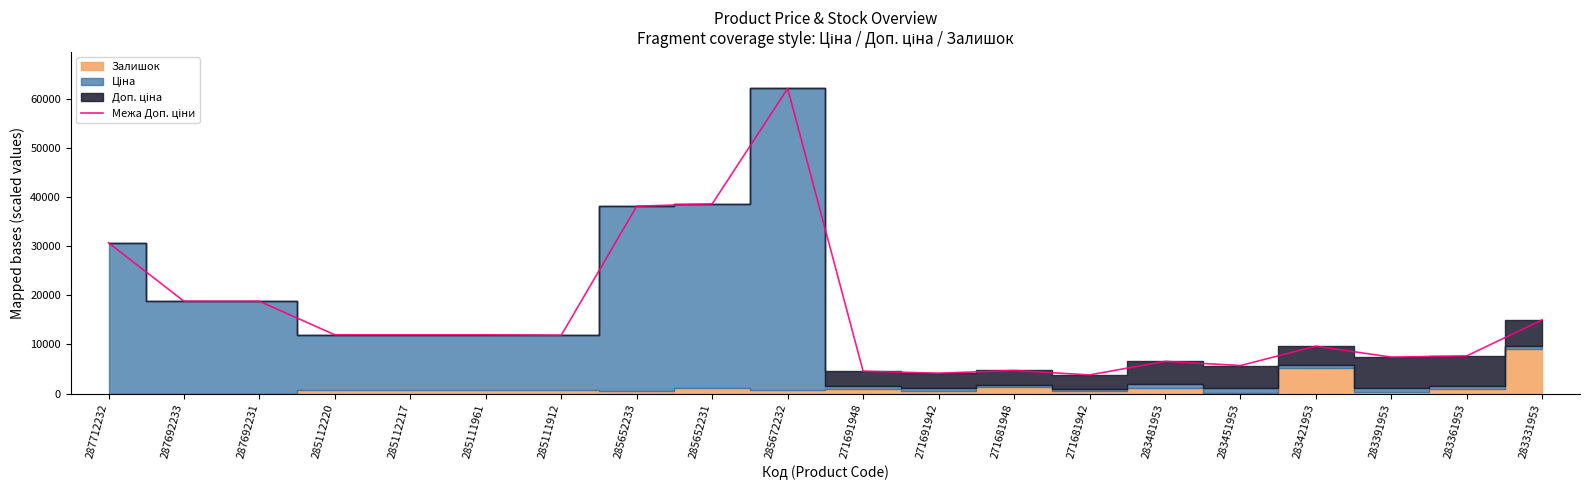

At which category does the data reach its first local valley?

285111912